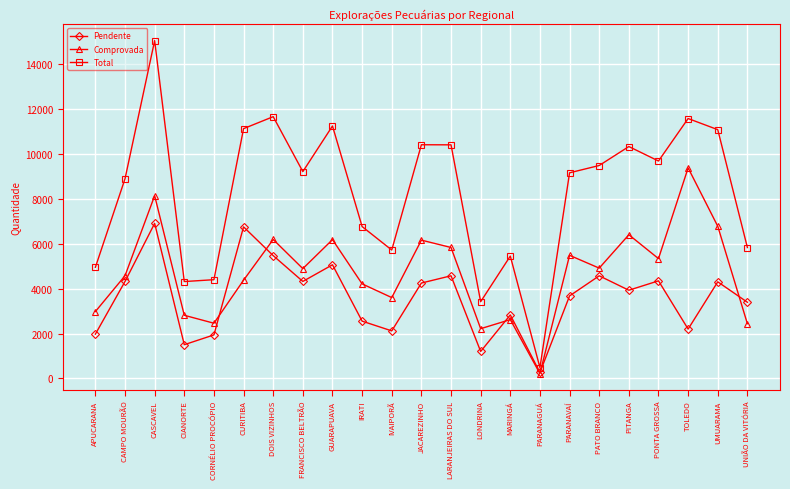

List the series in order of their peak value, highest first.

Total, Comprovada, Pendente